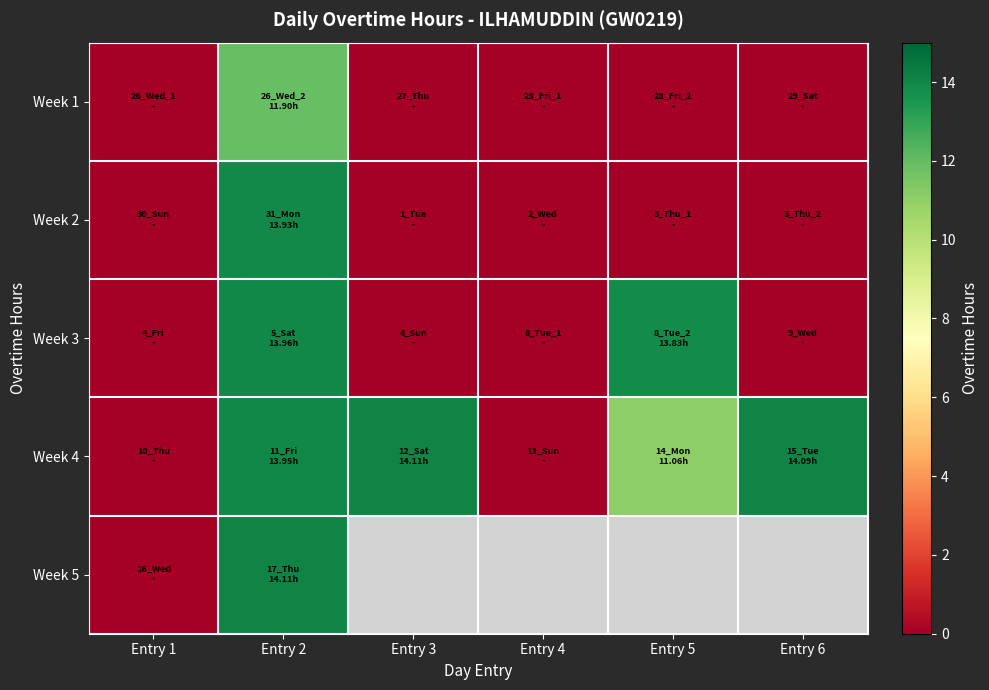

Rank the series by their maximum value, from lowest to highest.

Week 1, Week 2, Week 3, Week 4, Week 5